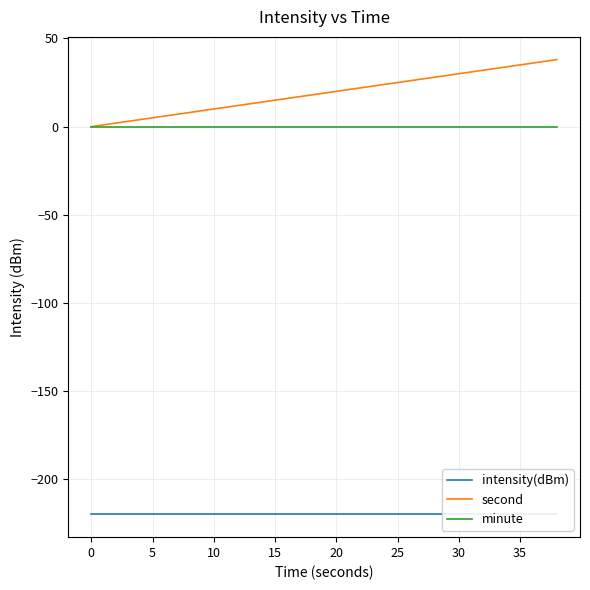

Is this an area chart (filled region under the line)?

No